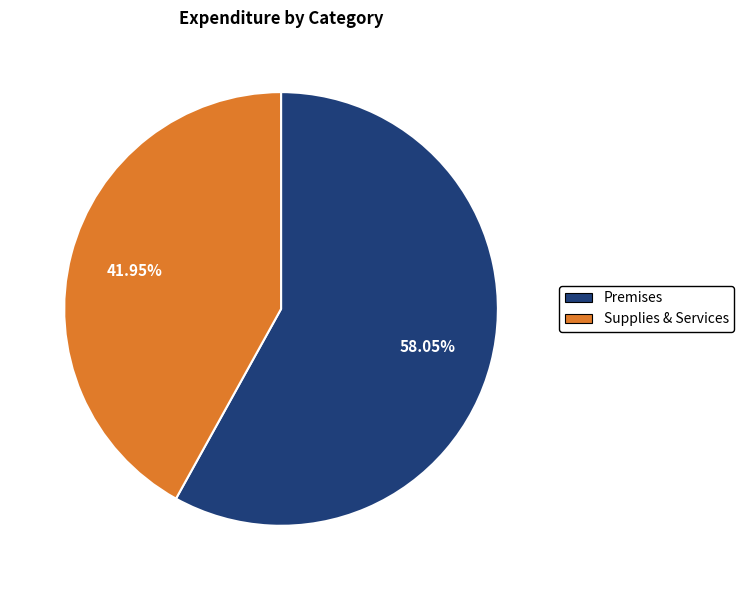

Which category has the biggest portion of the pie?

Premises